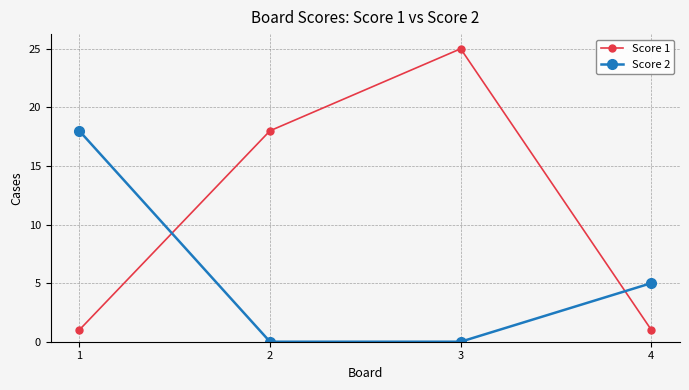

Is the value of Score 2 at 1 greater than the value of Score 1 at 3?

No